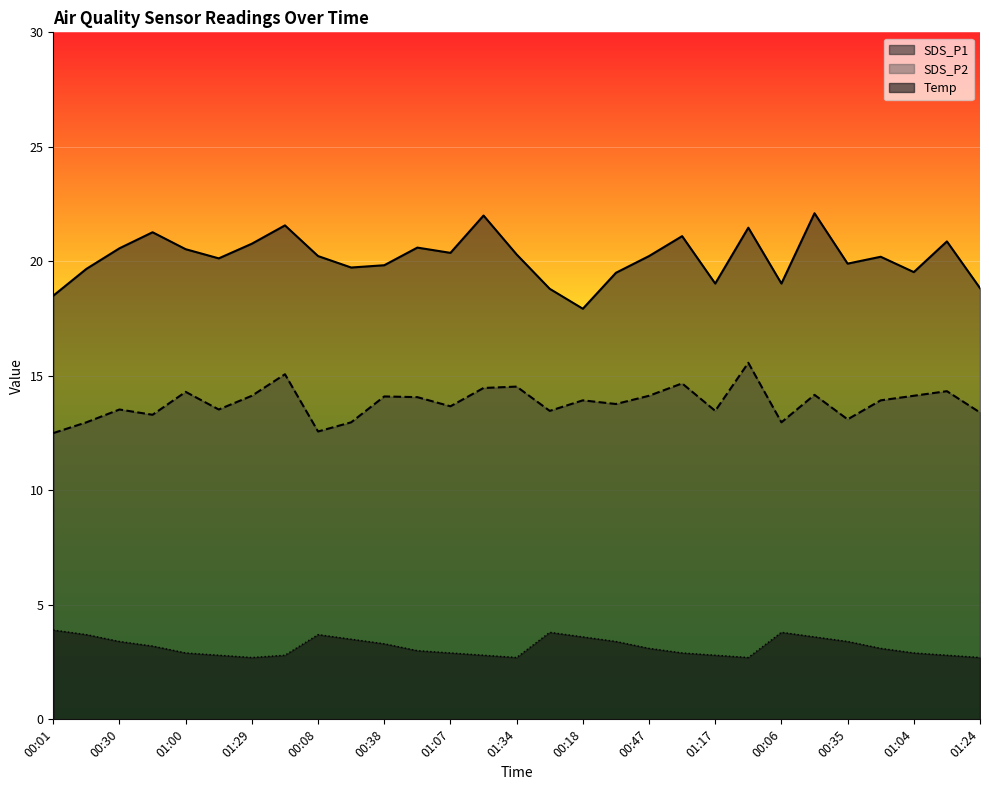

True or false: SDS_P2 and Temp cross at least once.

False